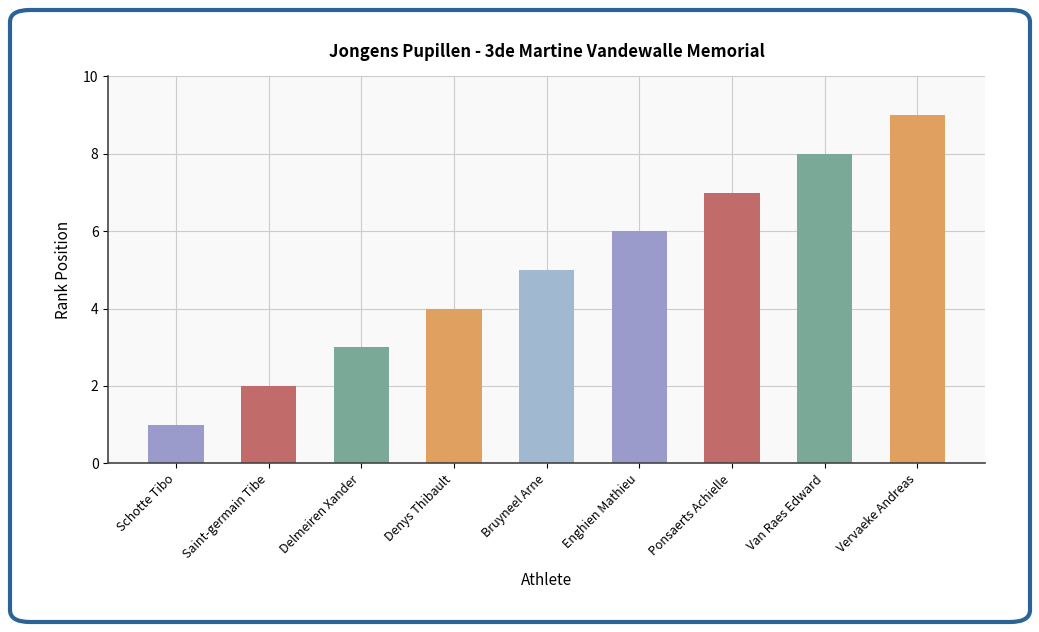

List the labels in order of value, largest first.

Vervaeke Andreas, Van Raes Edward, Ponsaerts Achielle, Enghien Mathieu, Bruyneel Arne, Denys Thibault, Delmeiren Xander, Saint-germain Tibe, Schotte Tibo